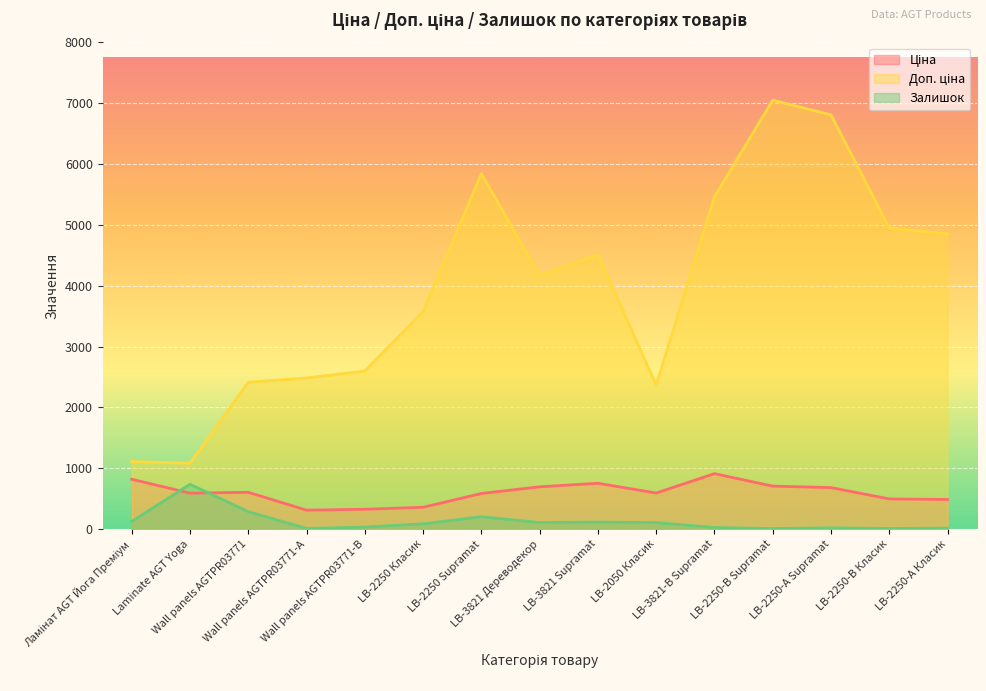

Reading left to right, what are all the values shown in this chart?

Ціна: Ламінат AGT Йога Преміум=818.5	Laminate AGT Yoga=589.9	Wall panels AGTPR03771=603.7	Wall panels AGTPR03771-А=310.3	Wall panels AGTPR03771-В=324.8	LB-2250 Класик=357.4	LB-2250 Supramat=584.4	LB-3821 Дереводекор=694.3	LB-3821 Supramat=752.2	LB-2050 Класик=591.6	LB-3821-В Supramat=910.4	LB-2250-В Supramat=705.1	LB-2250-А Supramat=681.0	LB-2250-В Класик=495.0	LB-2250-А Класик=485.4
Доп. ціна: Ламінат AGT Йога Преміум=1109.2	Laminate AGT Yoga=1081.7	Wall panels AGTPR03771=2414.8	Wall panels AGTPR03771-А=2482.4	Wall panels AGTPR03771-В=2598.3	LB-2250 Класик=3573.9	LB-2250 Supramat=5843.9	LB-3821 Дереводекор=4165.6	LB-3821 Supramat=4513.3	LB-2050 Класик=2366.5	LB-3821-В Supramat=5462.3	LB-2250-В Supramat=7051.3	LB-2250-А Supramat=6809.8	LB-2250-В Класик=4950.4	LB-2250-А Класик=4853.8
Залишок: Ламінат AGT Йога Преміум=125.0	Laminate AGT Yoga=735.0	Wall panels AGTPR03771=286.0	Wall panels AGTPR03771-А=9.0	Wall panels AGTPR03771-В=32.0	LB-2250 Класик=85.0	LB-2250 Supramat=202.0	LB-3821 Дереводекор=106.0	LB-3821 Supramat=113.0	LB-2050 Класик=106.0	LB-3821-В Supramat=24.0	LB-2250-В Supramat=8.0	LB-2250-А Supramat=19.0	LB-2250-В Класик=9.0	LB-2250-А Класик=14.0